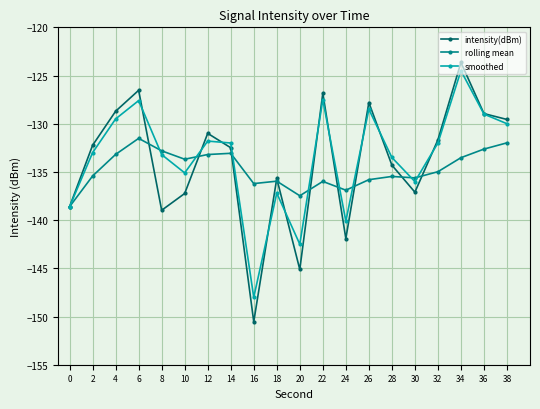

Is it true that smoothed equals -223.5 at 28?

False